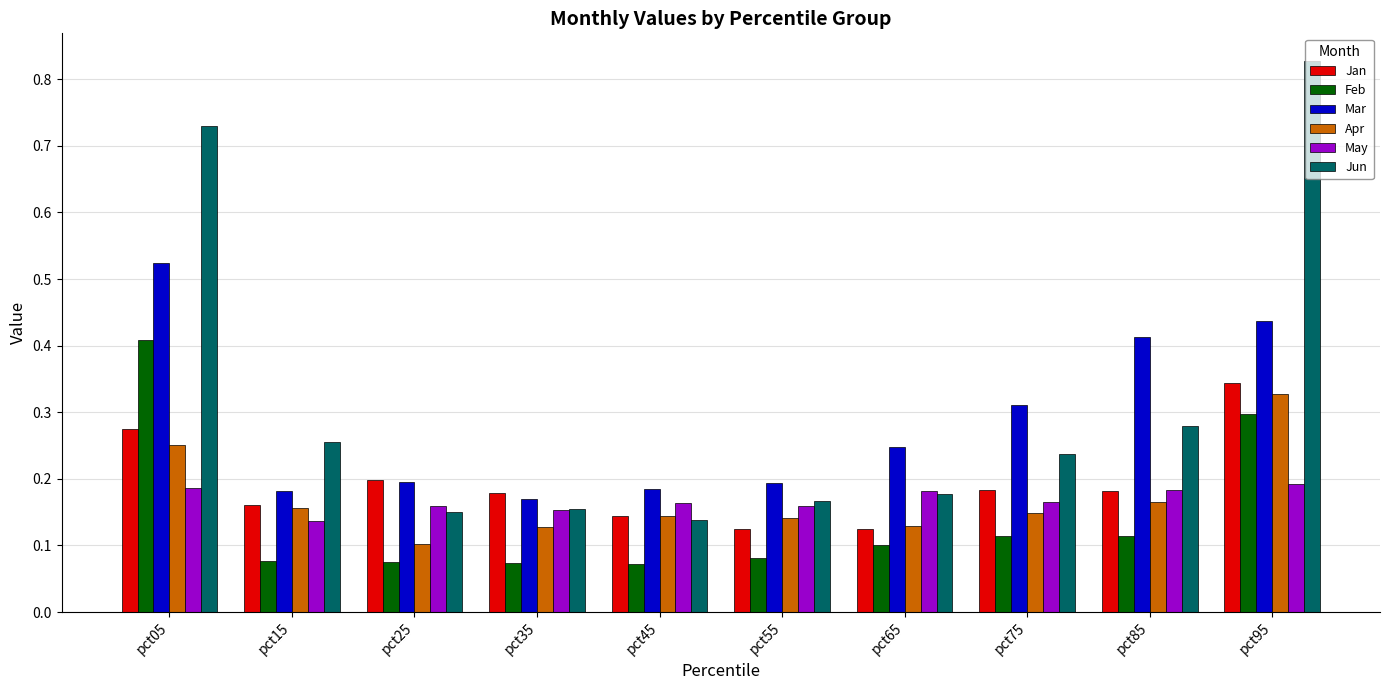

At which label does Apr reach its minimum?

pct25